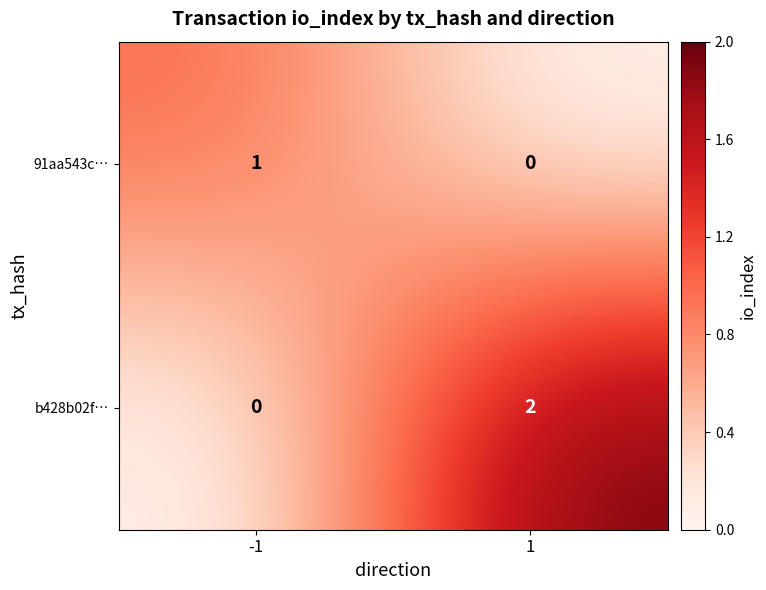

Is it true that b428b02f… equals 3 at 1?

False